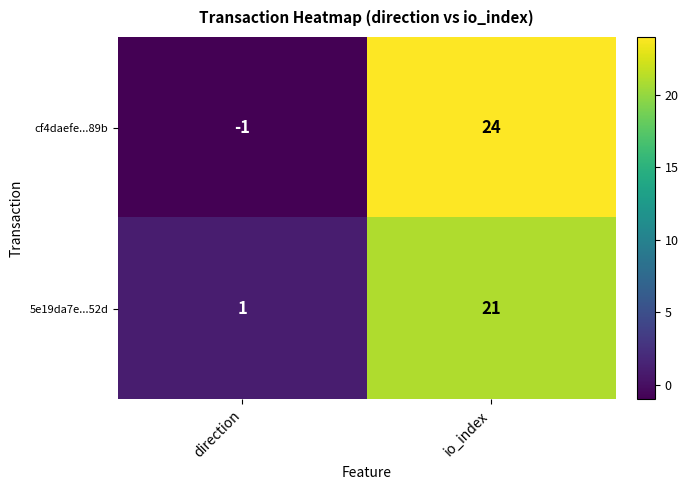

List the series in order of their peak value, lowest first.

5e19da7e...52d, cf4daefe...89b